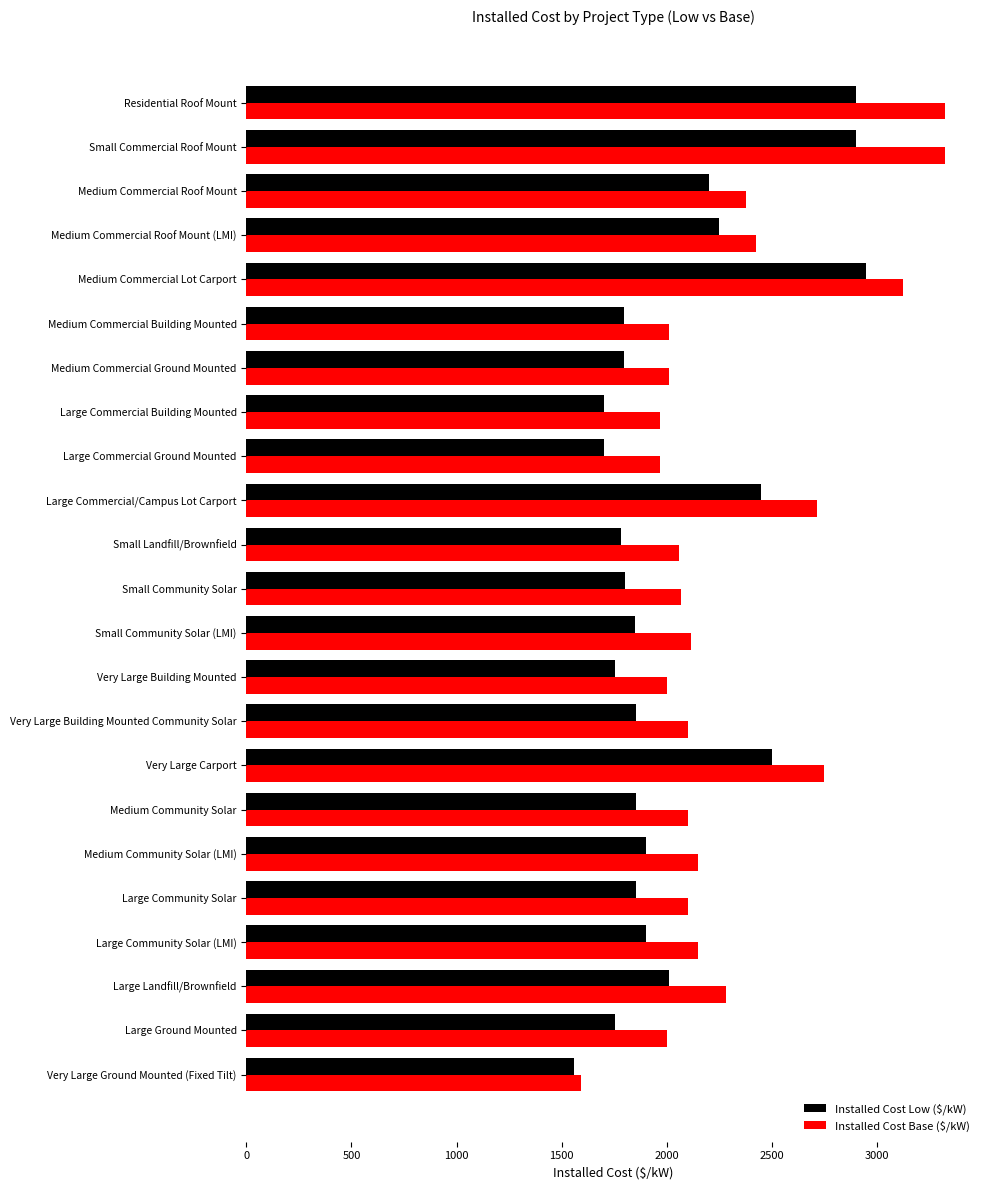

What is the minimum value shown in the chart?

1559